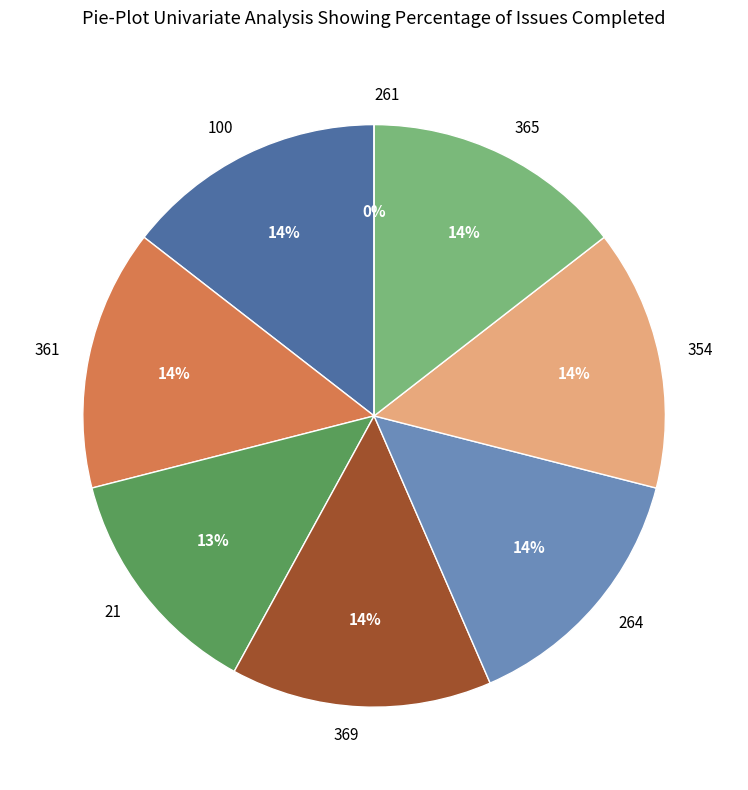

What percentage is the 361 slice, to the nearest percent?

14%